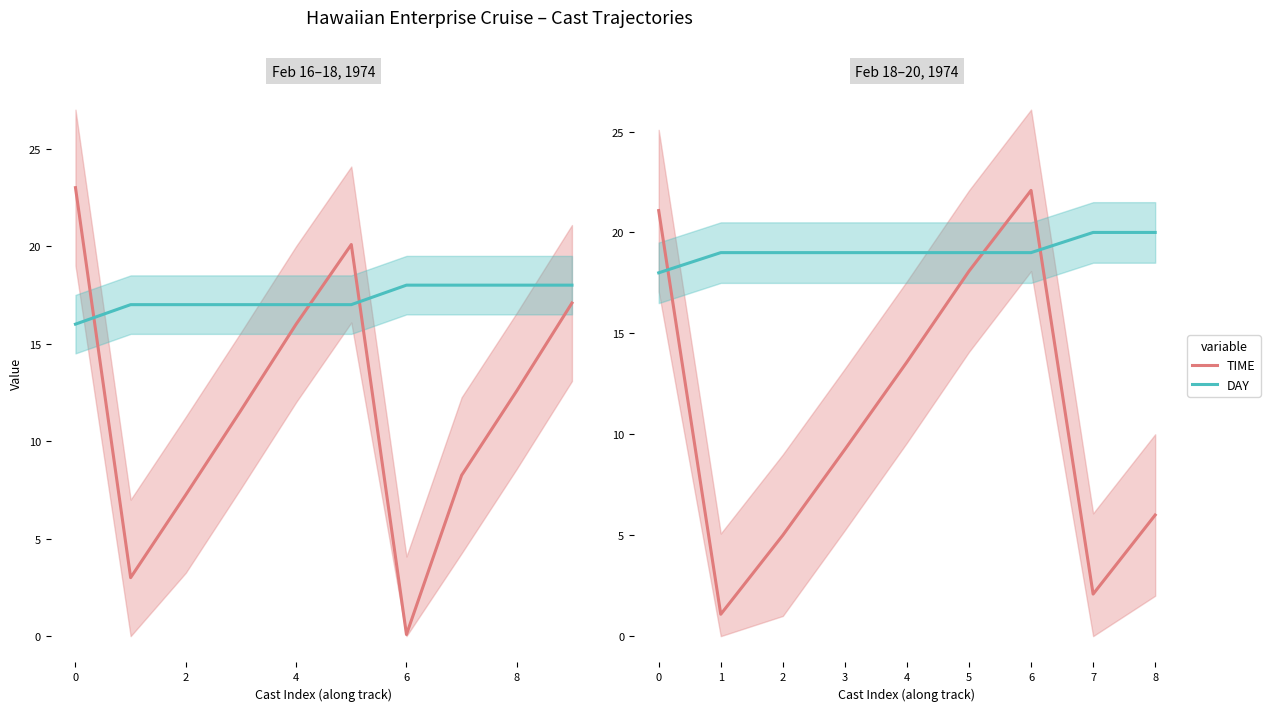

Is the value of TIME at 2 greater than the value of DAY at 3?

No